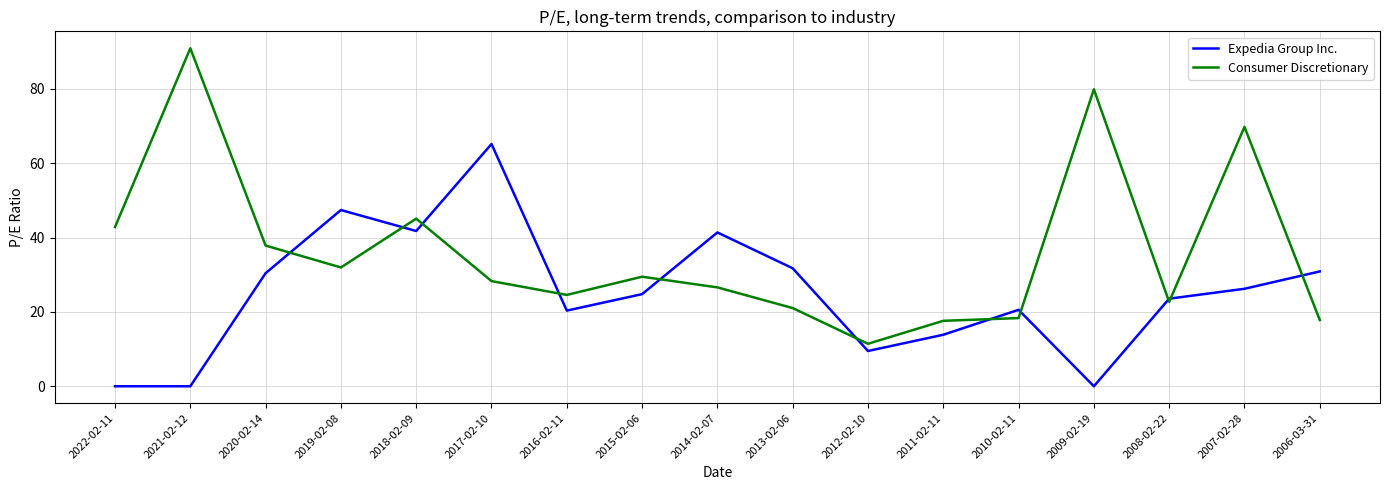

What position from the left is 2018-02-09?

5